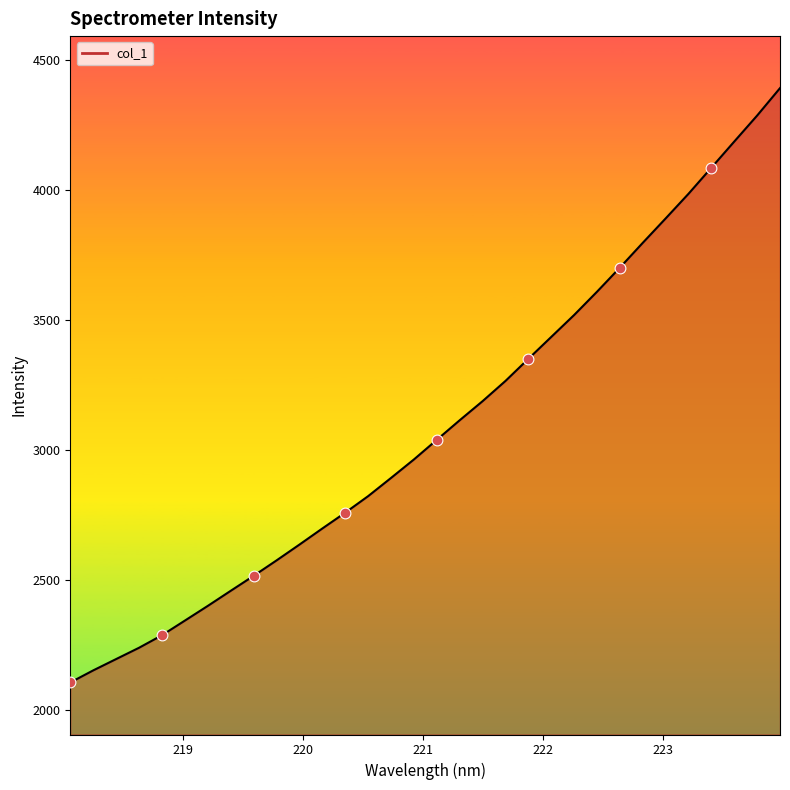

What is the difference between the maximum and minimum values?

2285.3